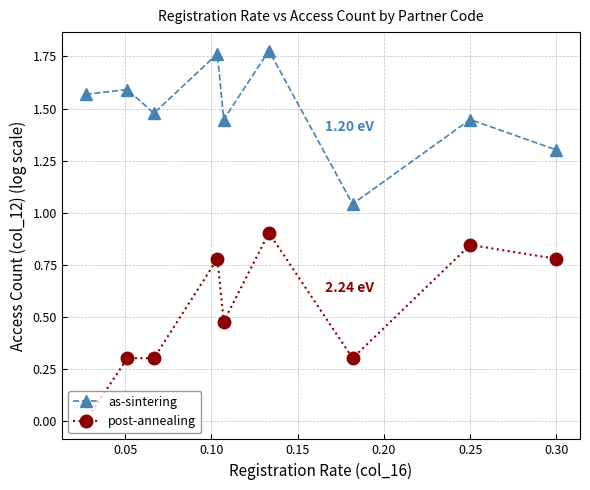

What is the difference between the maximum and minimum values in the post-annealing series?

0.9